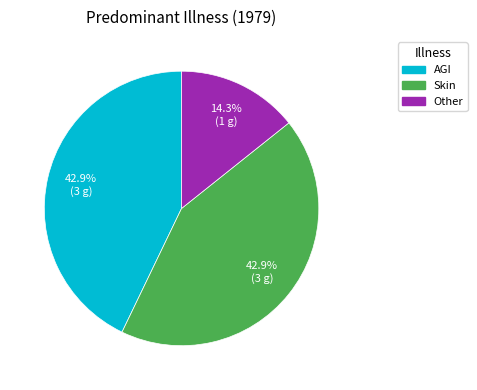

Is there any slice that represents more than half of the pie?

No